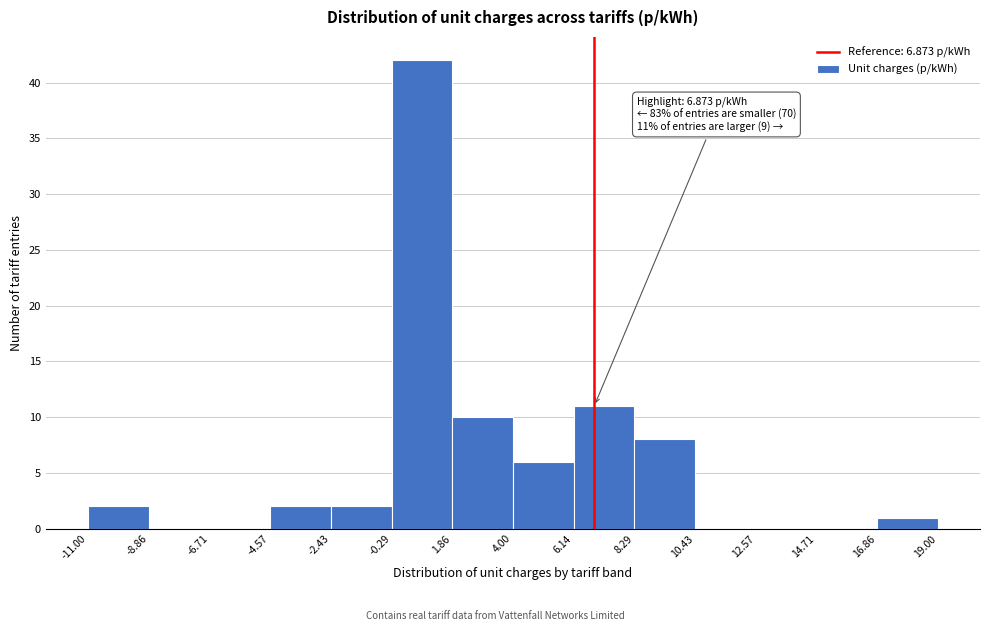

Which range on the x-axis has the tallest bar?

-0.29 to 1.86